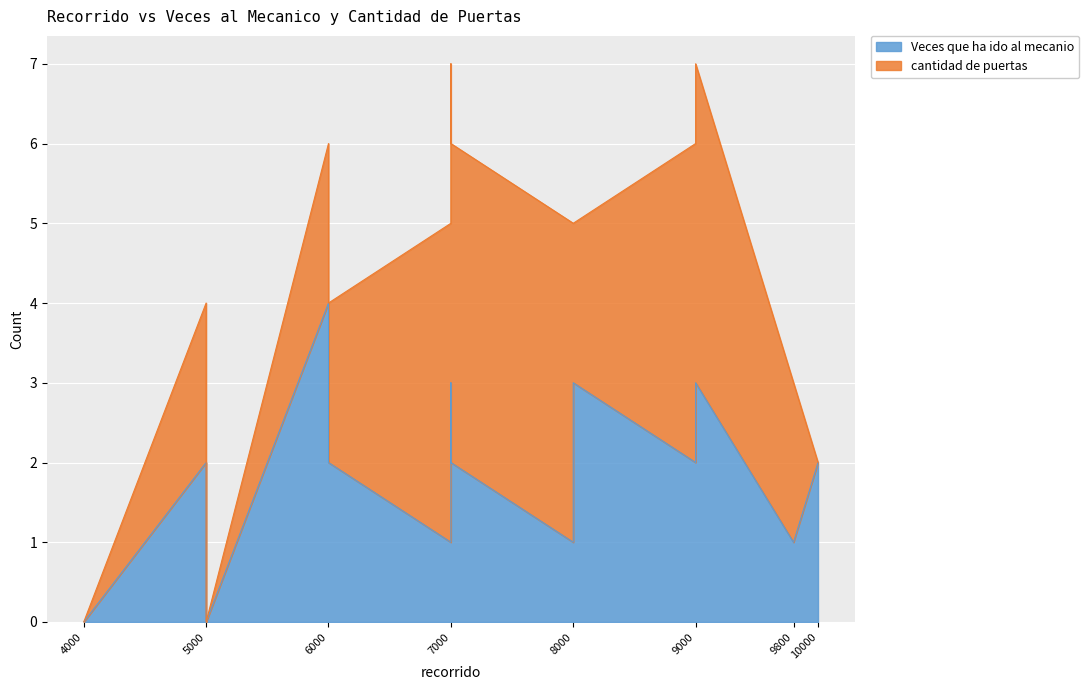

Between 7000 and 4000, which is larger?

7000